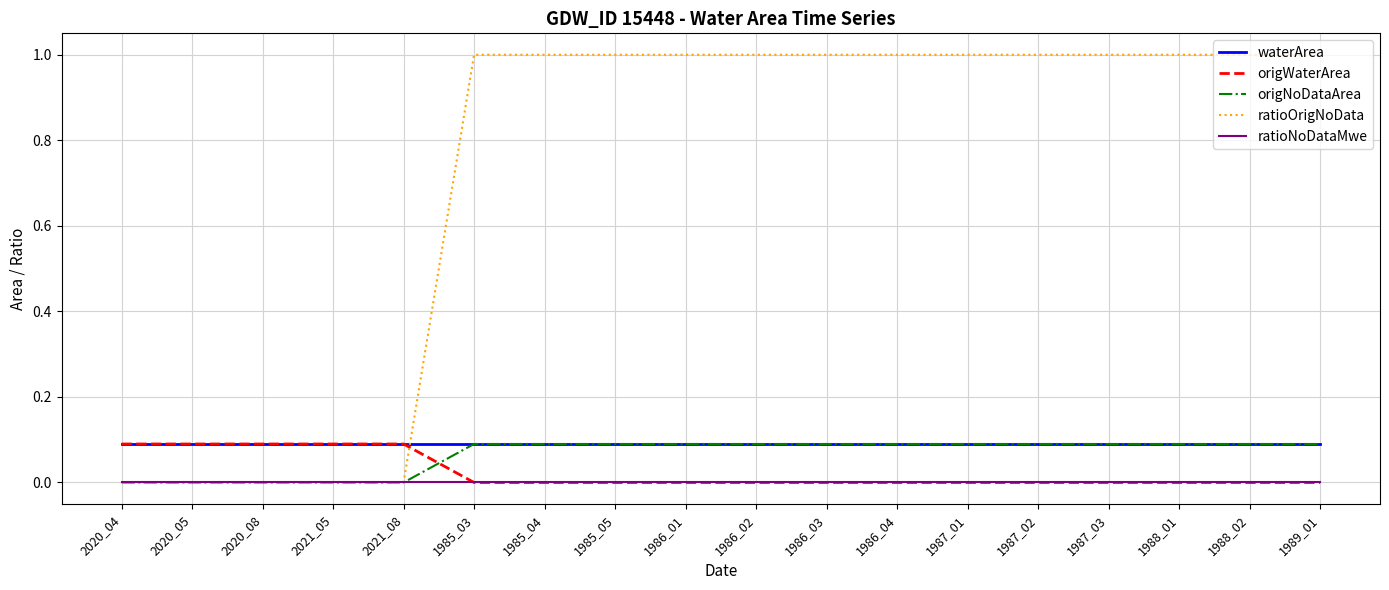

Which series has the largest total across all categories?

ratioOrigNoData